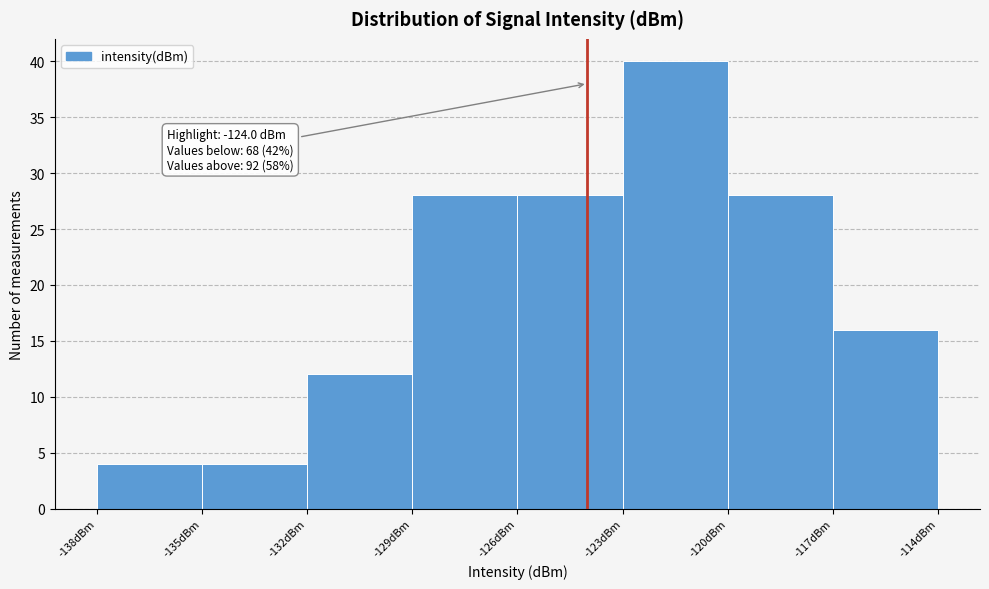

Over which range of the x-axis is the bar tallest?

-123 to -120